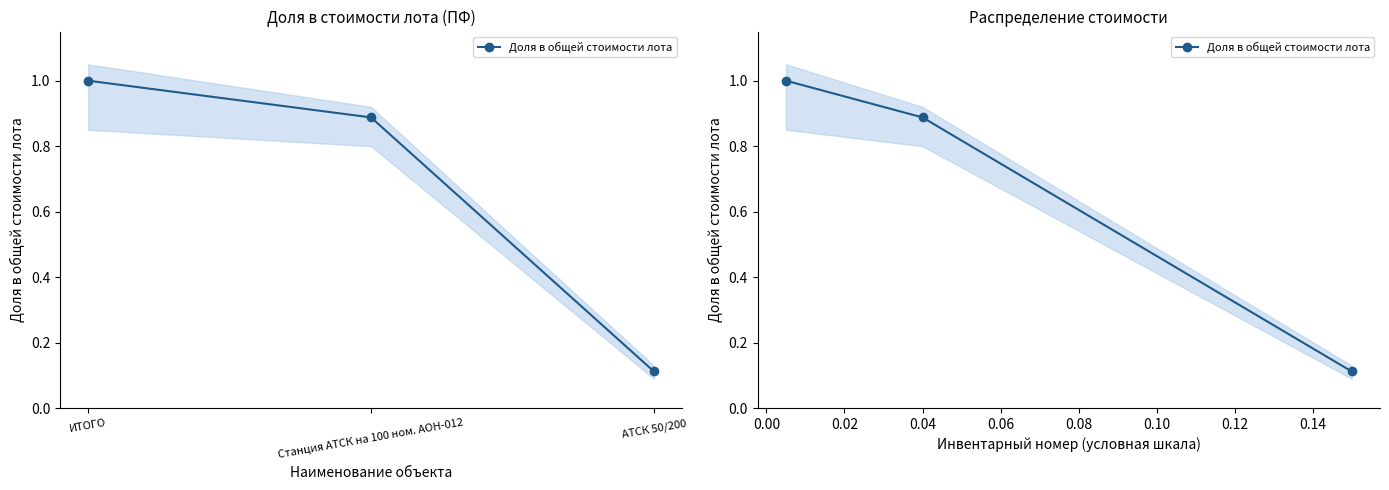

Reading left to right, what are all the values shown in this chart?

1.0	0.9	0.1